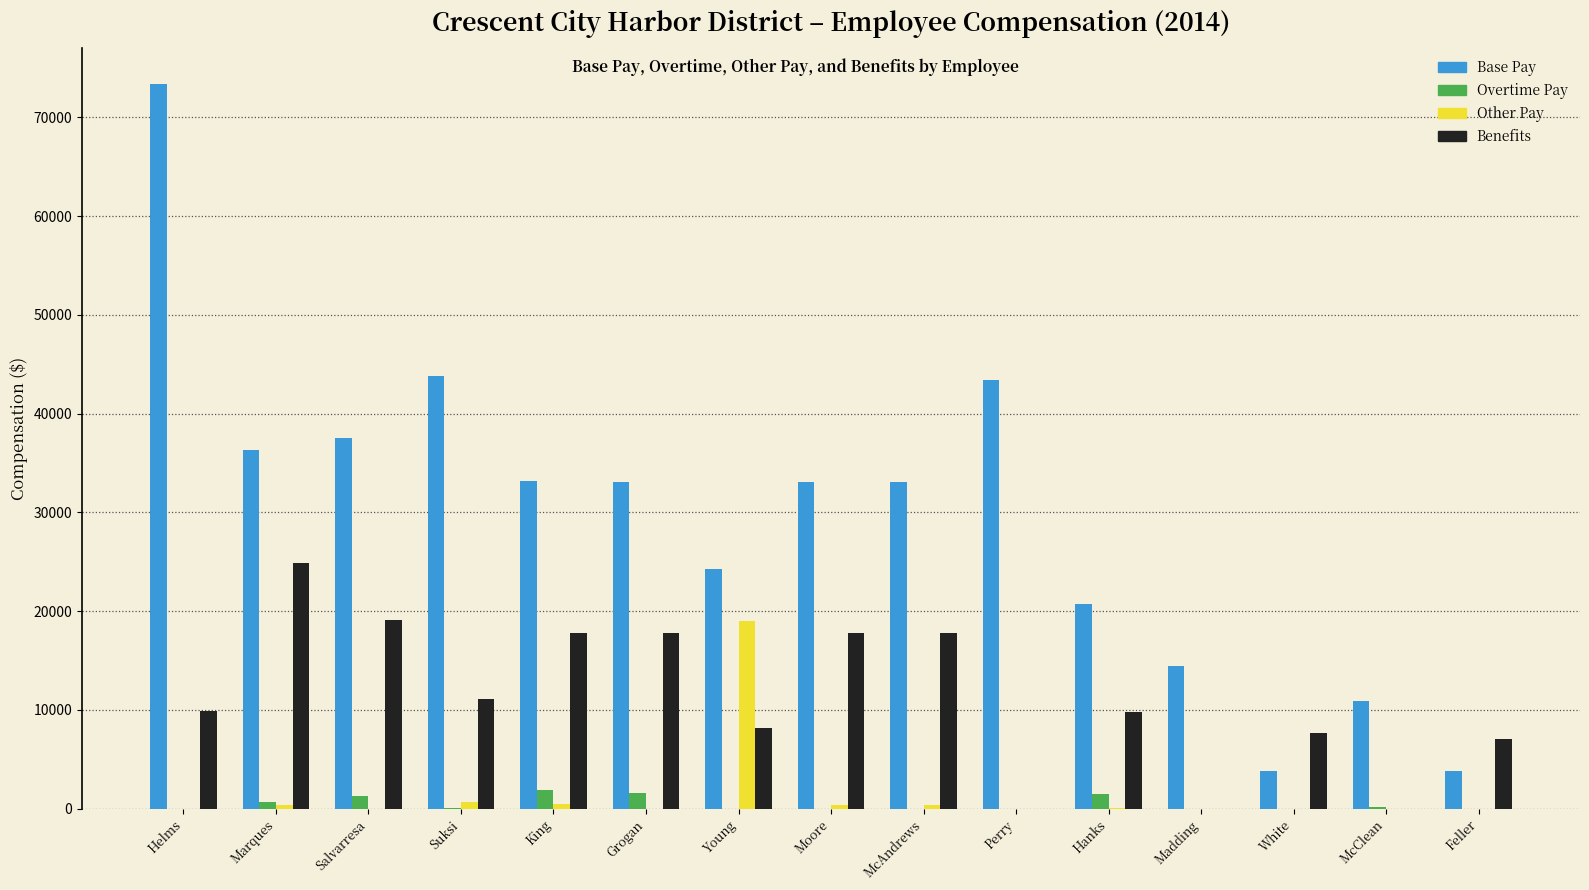

What is the sum of the Benefits values at White and Helms?

17574.2